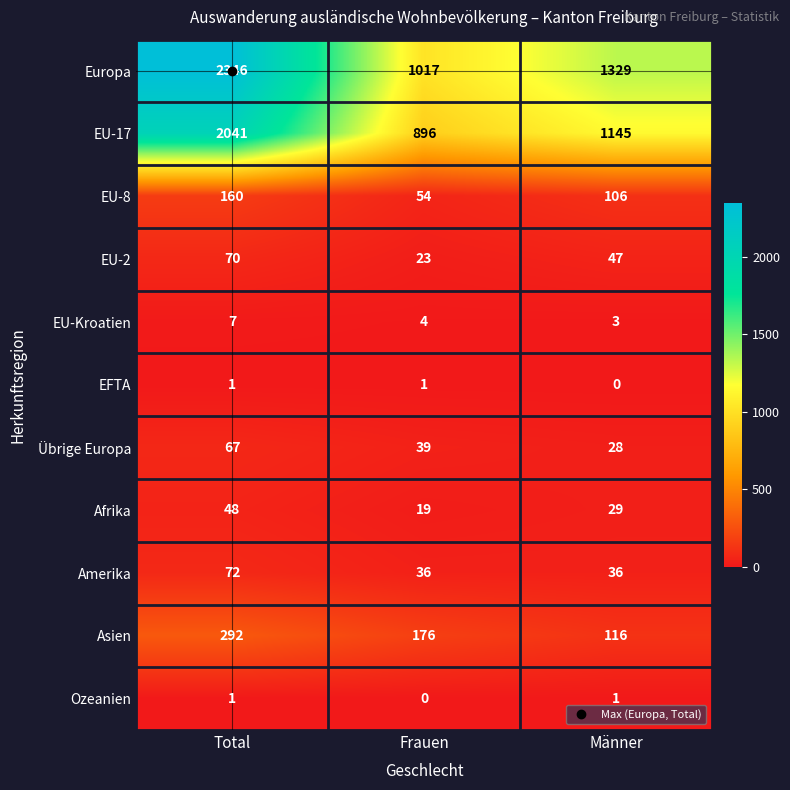

Which category has the highest value across all series?

Total